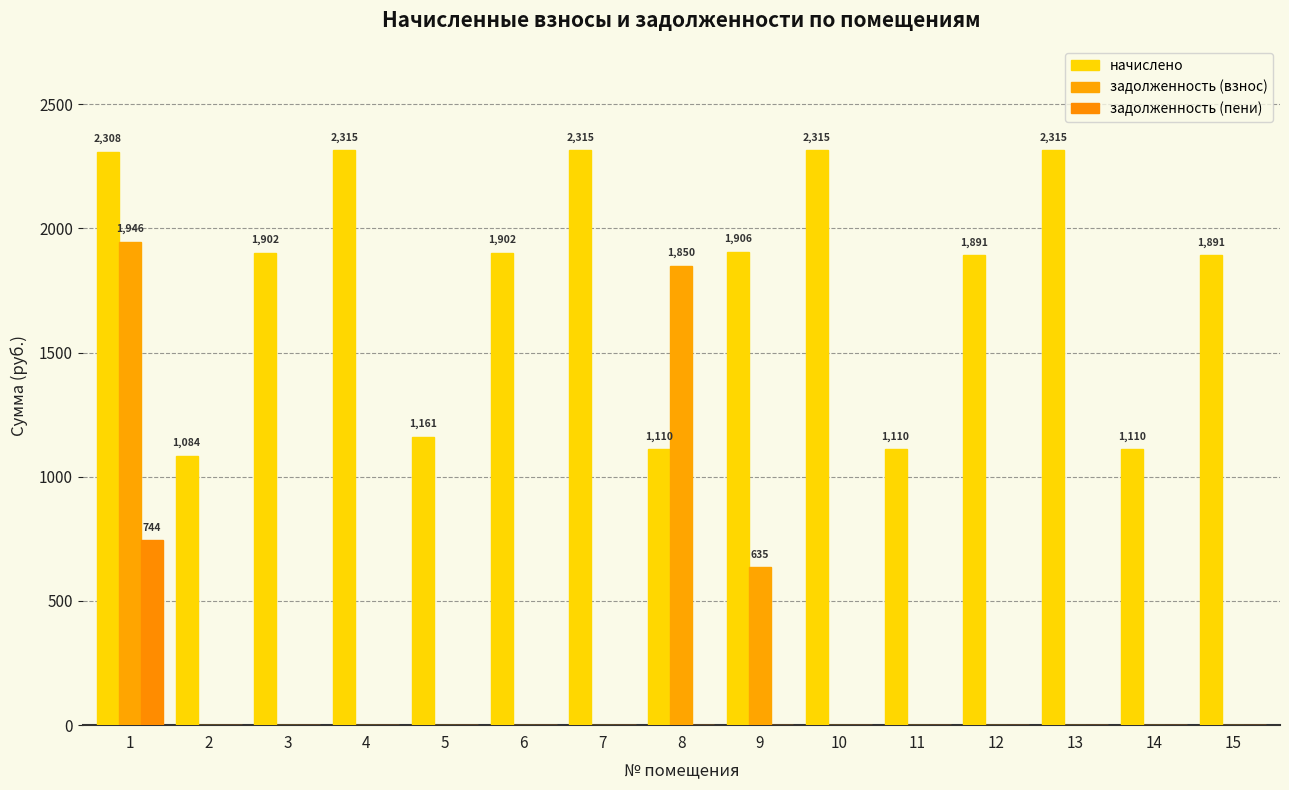

How many categories are shown in the chart?

15